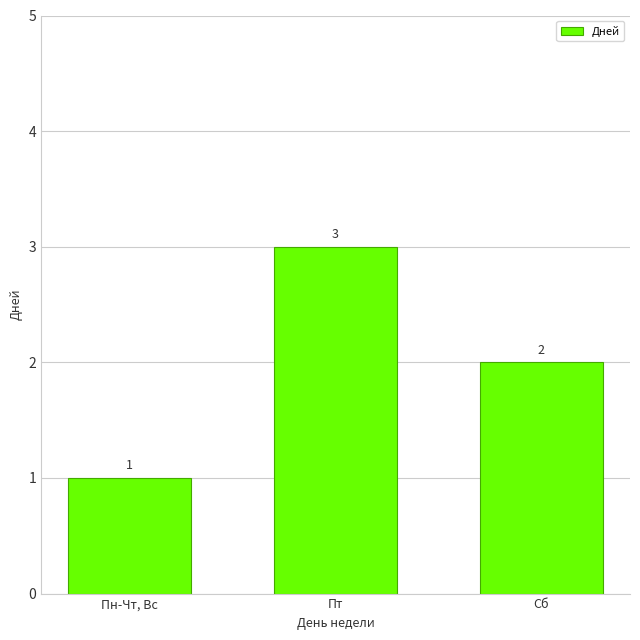

What is the label of the 1st bar from the left?

Пн-Чт, Вс